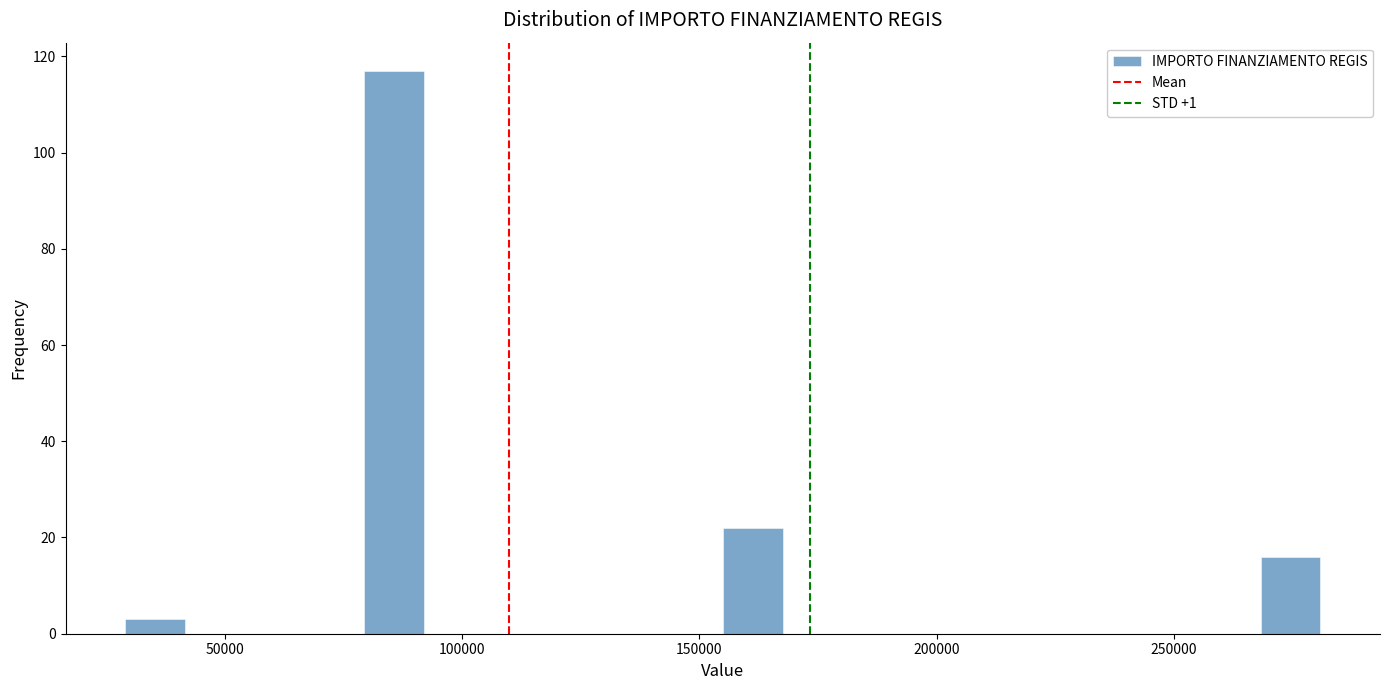

Around what value on the x-axis is the tallest bar? Give the approximate position of its centre, as read against the axis.

85000